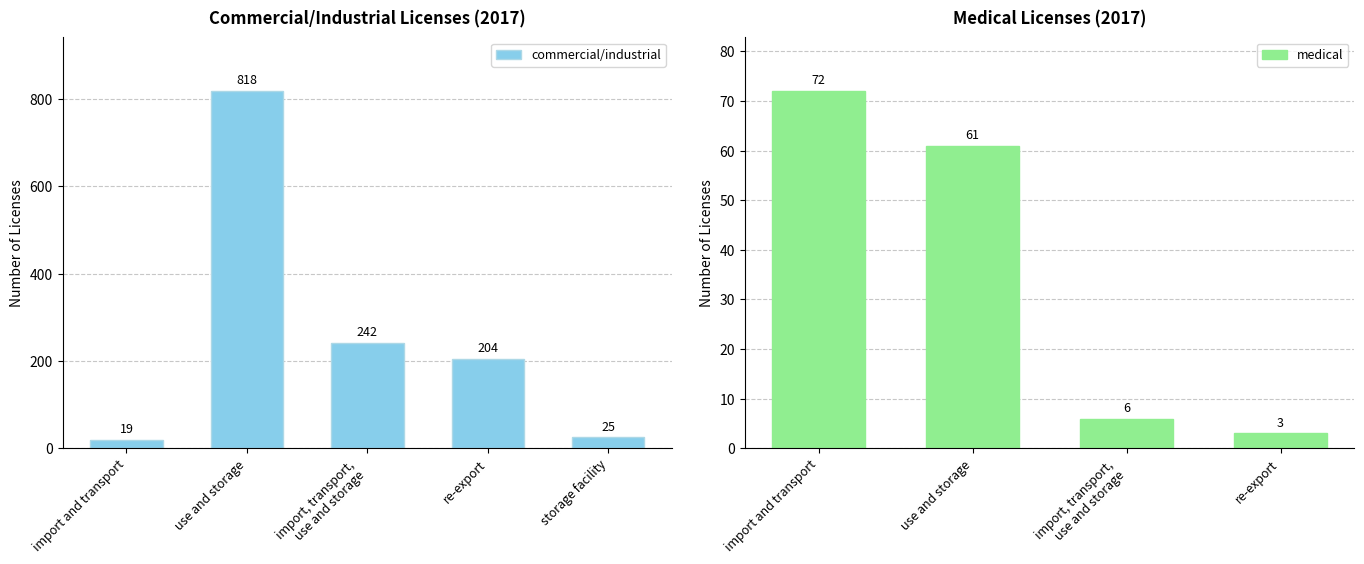

At which label does commercial/industrial reach its peak?

use and storage